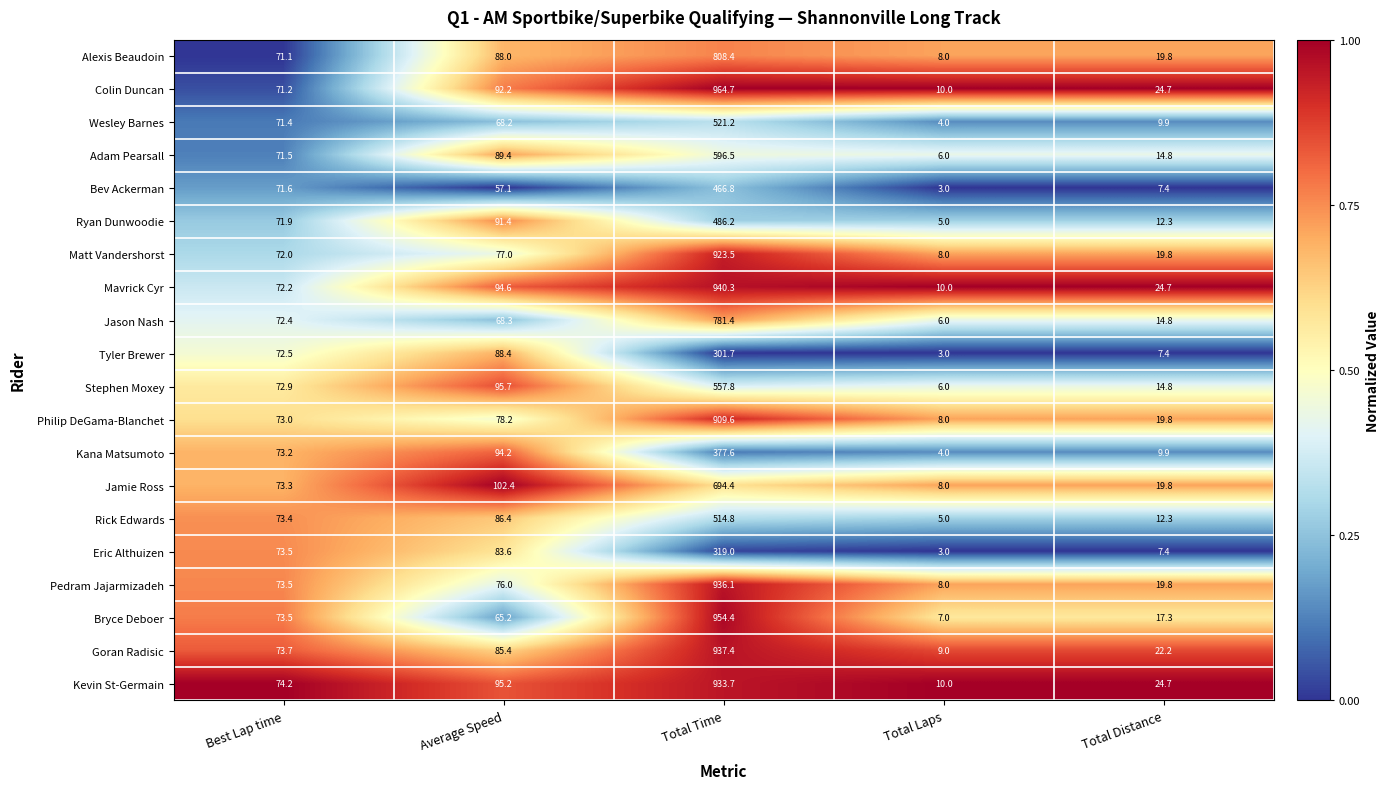

The Kana Matsumoto series shows 136.8 at Average Speed. True or false?

False